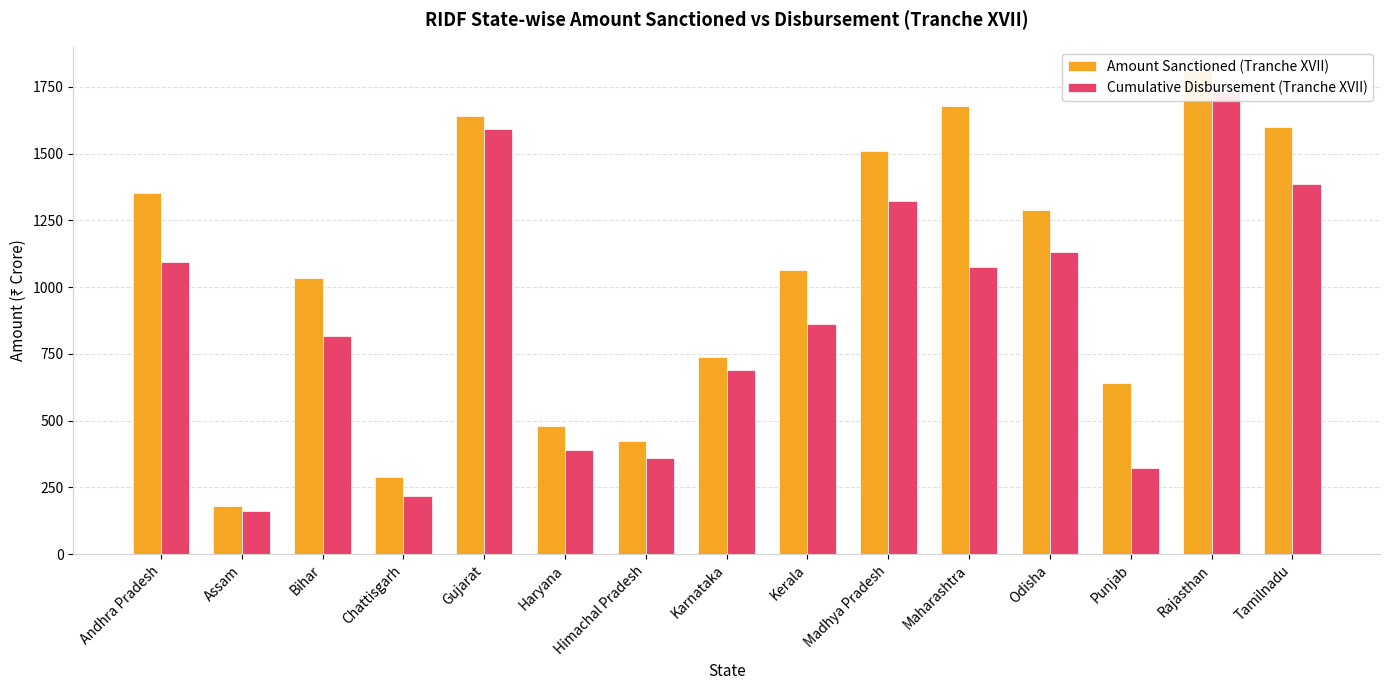

Is it true that Amount Sanctioned (Tranche XVII) equals 645.6 at Himachal Pradesh?

False